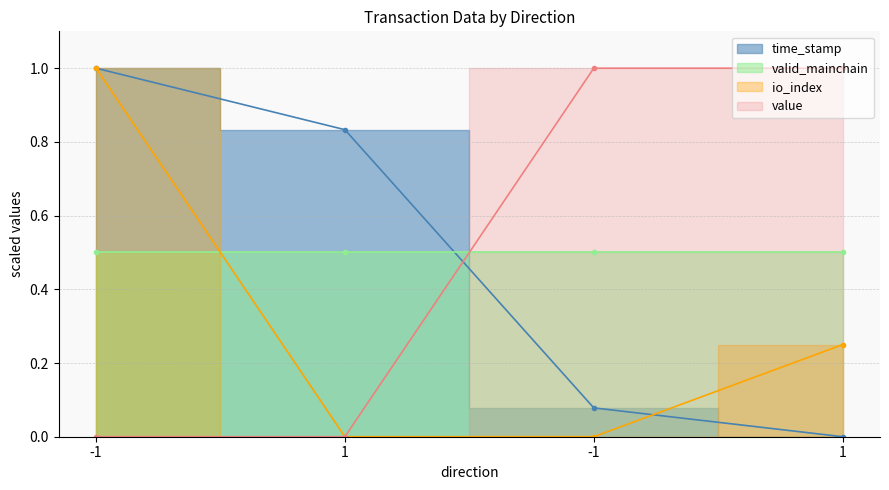

True or false: io_index has a value of 0.0 at -1.

True